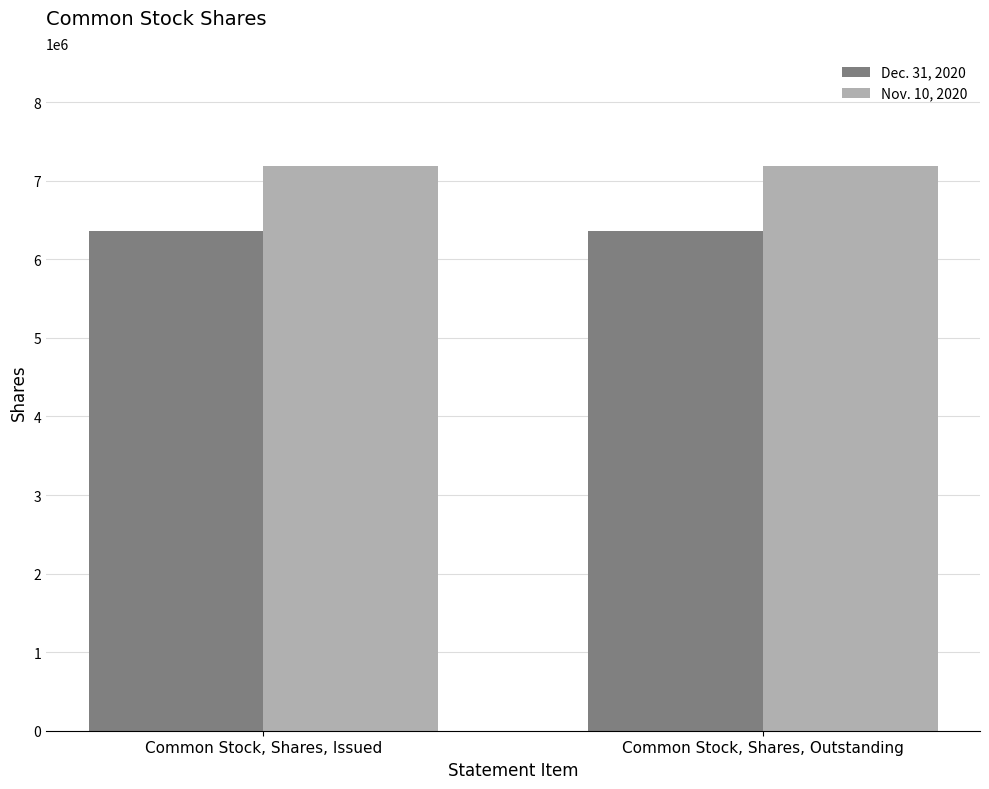

What position from the left is Common Stock, Shares, Issued?

1